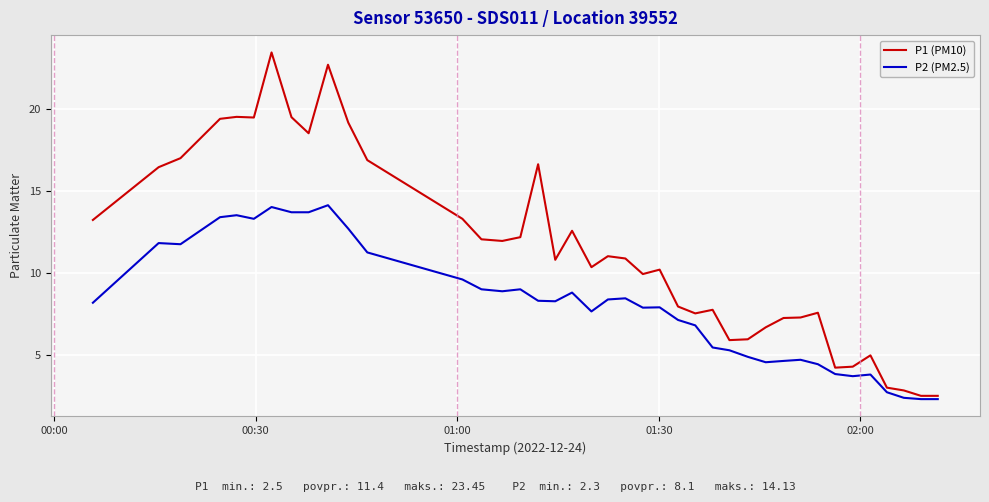

What is the minimum value shown in the chart?

2.3